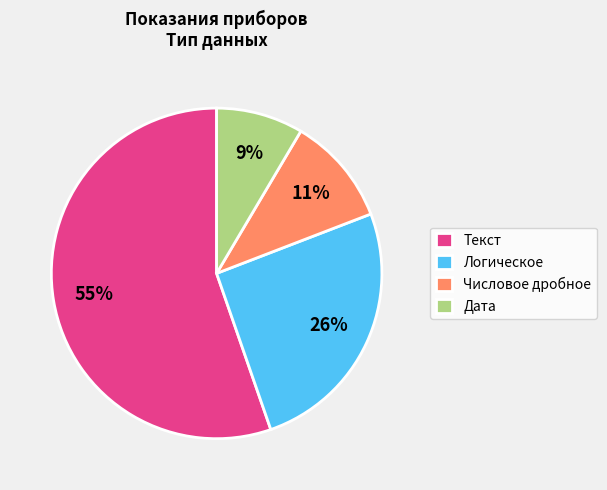

To the nearest percent, what portion does Дата represent?

9%